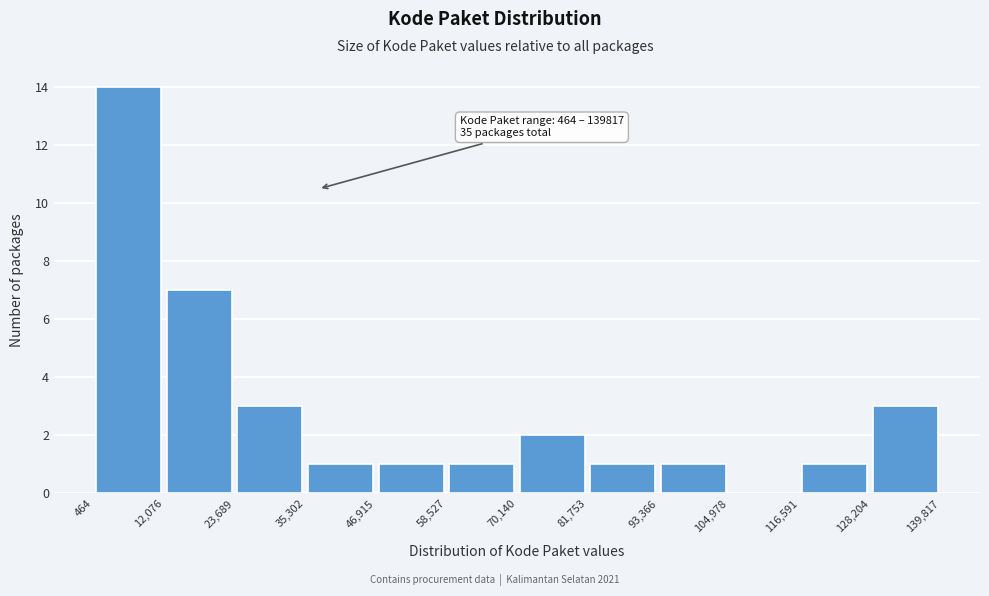

Which range on the x-axis has the tallest bar?

464 to 12,076